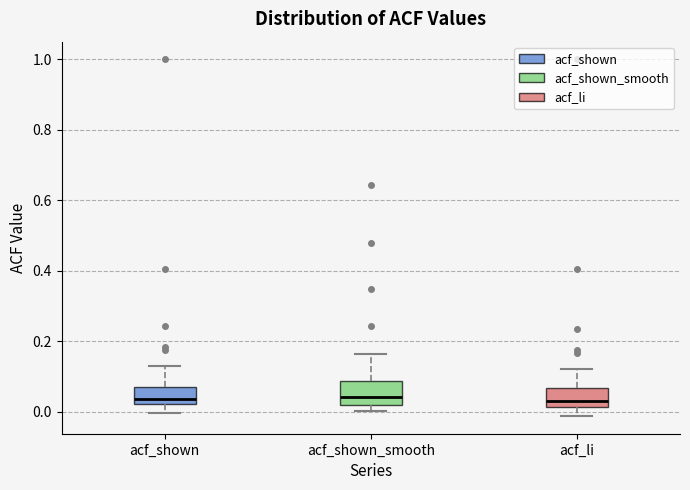

Where is the upper edge of the box for acf_li on the y-axis? The values are not printed on the chart, so give them approximately, as read against the axis.

0.06